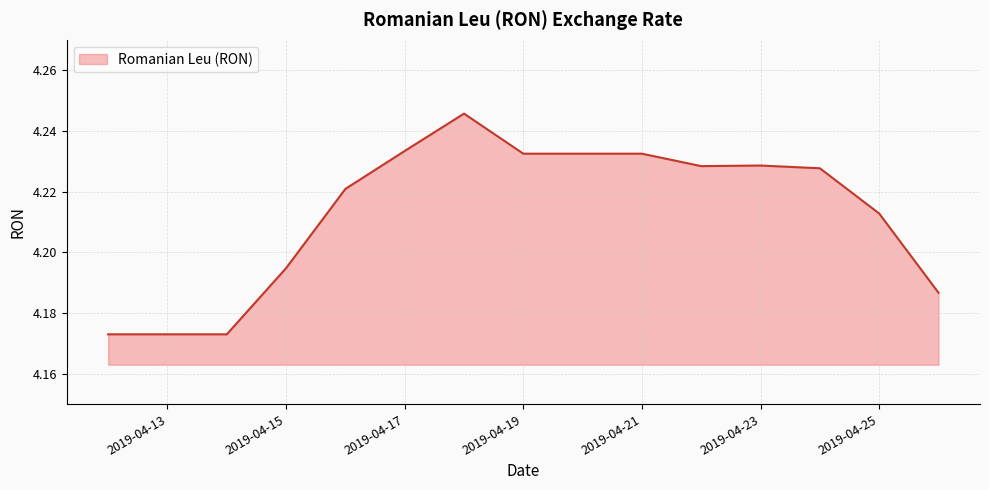

How many lines are shown in the chart?

1